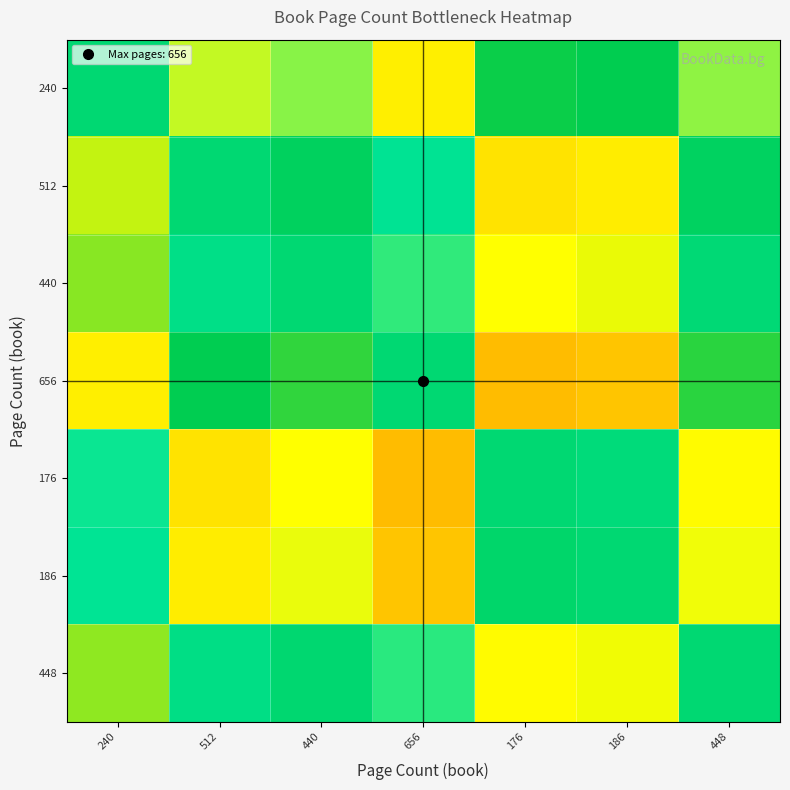

Reading right to left, list all the values displayed in this chart.

240: 448=0.3	186=0.6	176=0.6	656=0.3	440=0.4	512=0.3	240=0.5
512: 448=0.5	186=0.7	176=0.7	656=0.4	440=0.5	512=0.5	240=0.7
440: 448=0.5	186=0.7	176=0.7	656=0.4	440=0.5	512=0.5	240=0.6
656: 448=0.6	186=0.8	176=0.8	656=0.5	440=0.6	512=0.6	240=0.7
176: 448=0.3	186=0.5	176=0.5	656=0.2	440=0.3	512=0.3	240=0.4
186: 448=0.3	186=0.5	176=0.5	656=0.2	440=0.3	512=0.3	240=0.4
448: 448=0.5	186=0.7	176=0.7	656=0.4	440=0.5	512=0.5	240=0.7